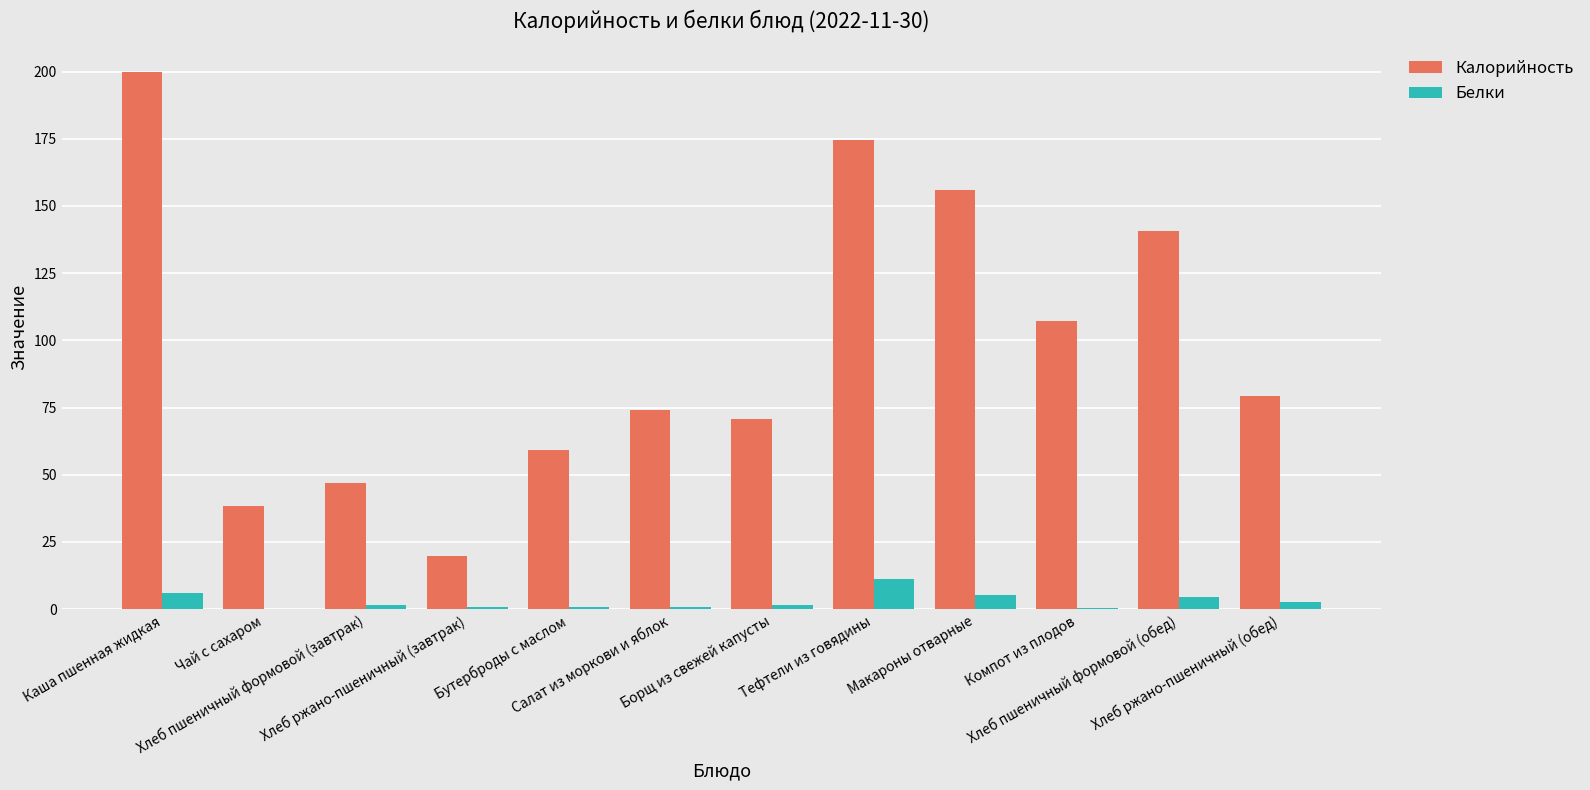

Which series has the largest total across all categories?

Калорийность